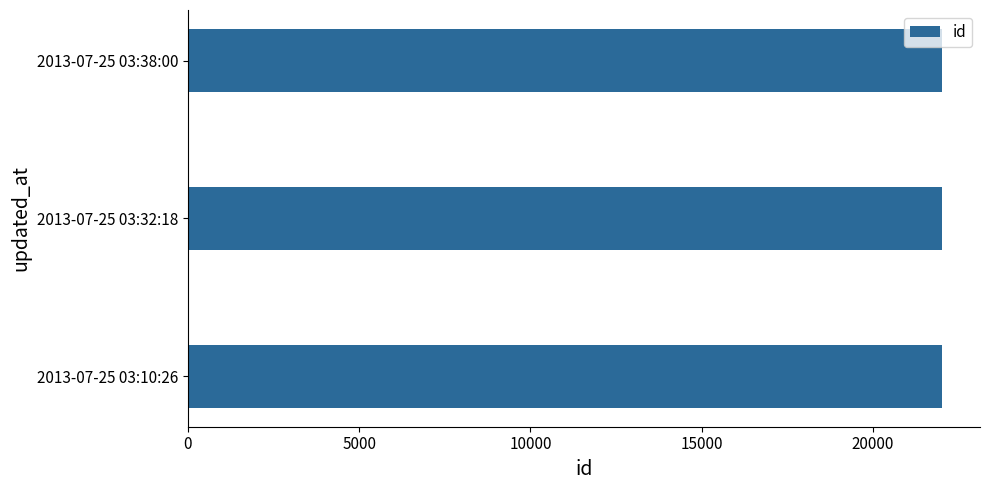

What is the sum of all values?

66039